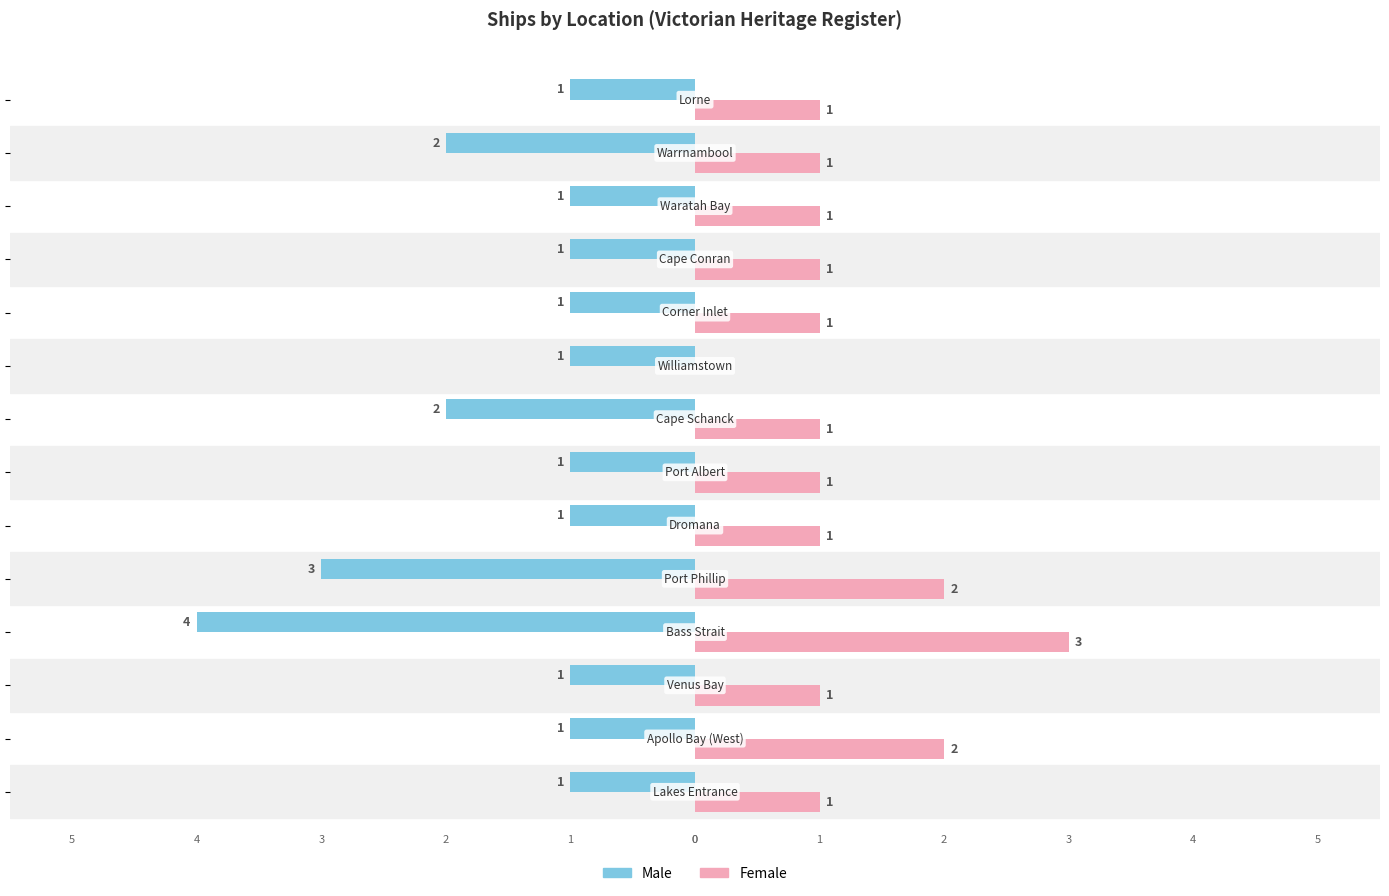

How many Male values are between -2 and -1?

12